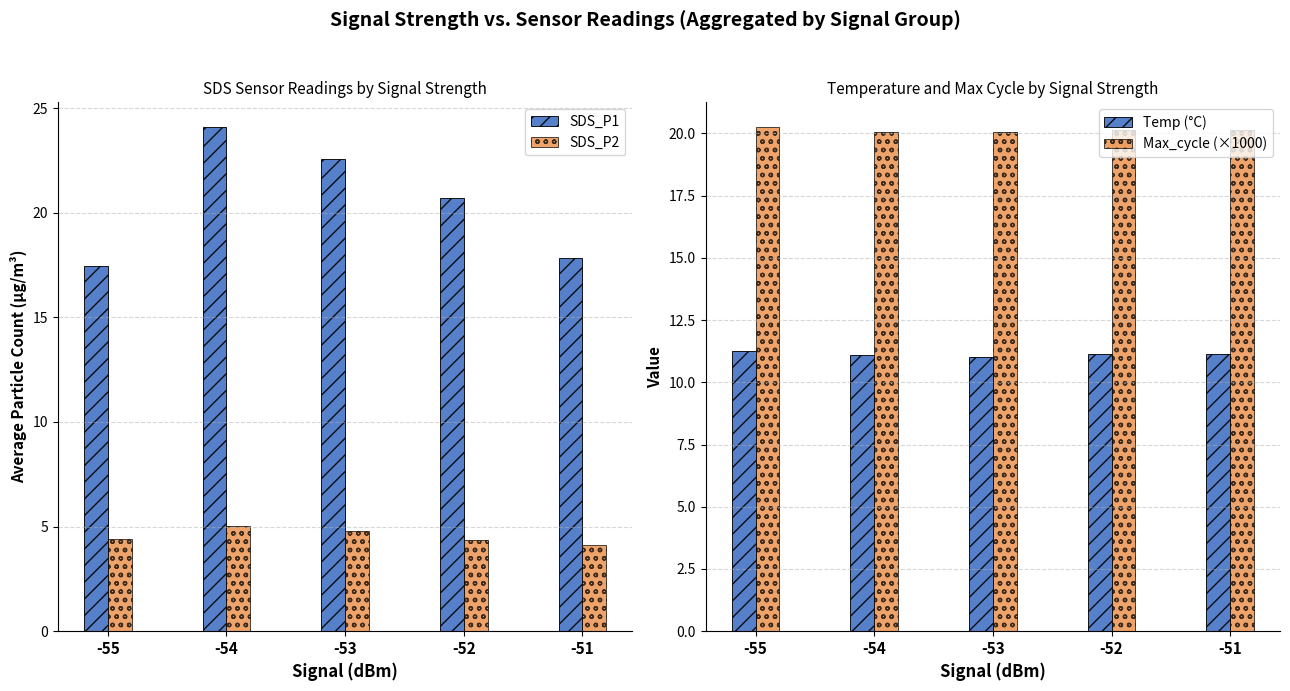

Does the chart contain stacked bars?

No